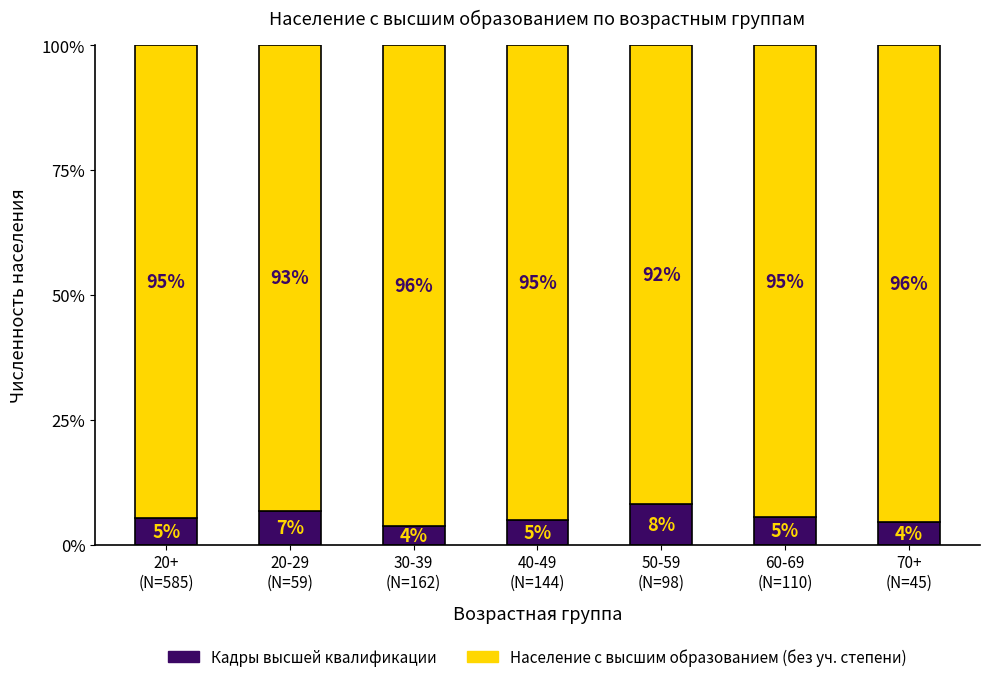

Where is Кадры высшей квалификации nearest to the value 5?

40-49
(N=144)